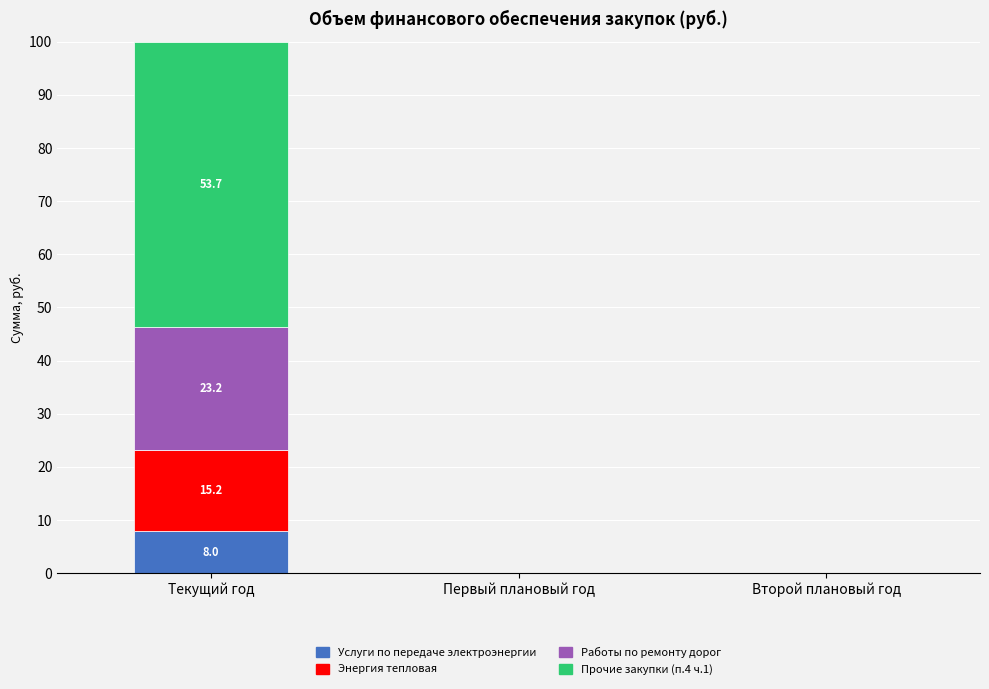

What is the sum of all Услуги по передаче электроэнергии values?

8.0